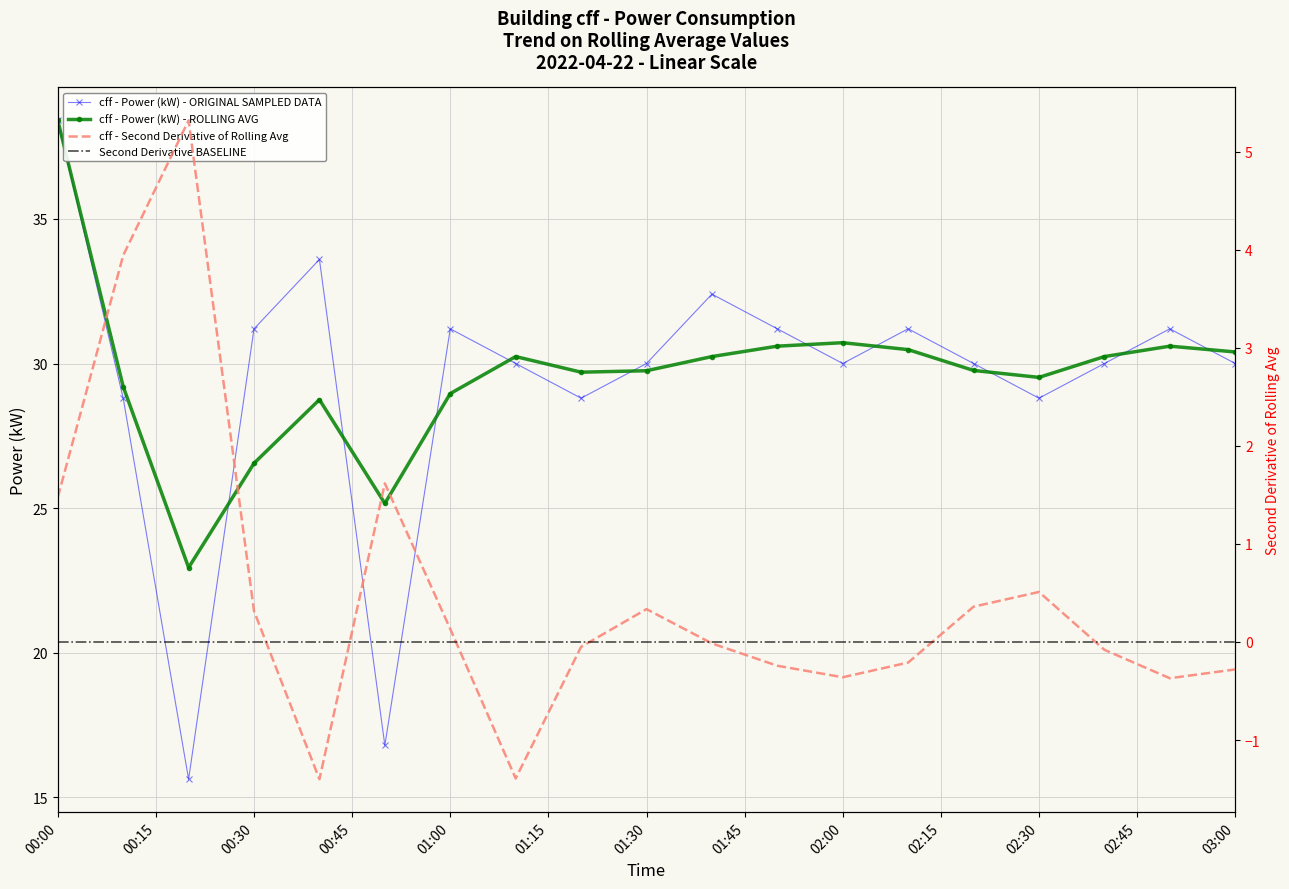

What is the highest value of the cff - Power (kW) - ROLLING AVG series?

38.4